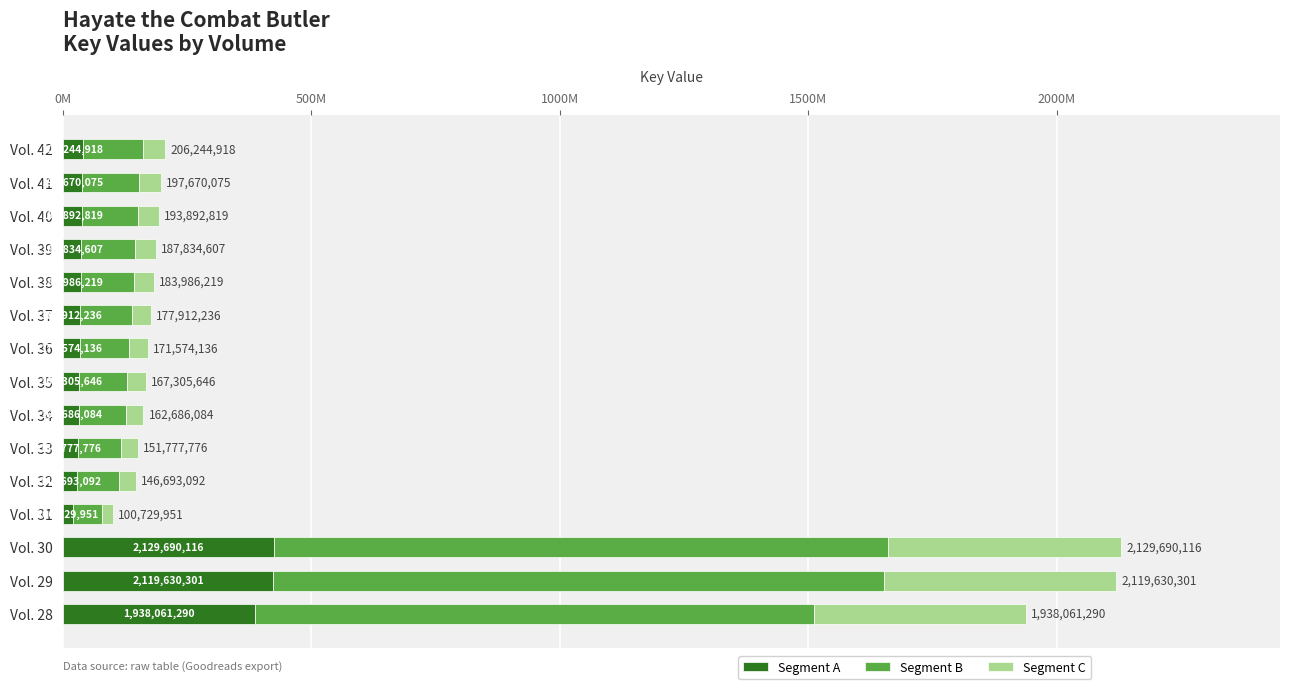

What are all the series names shown in the legend?

Segment A, Segment B, Segment C